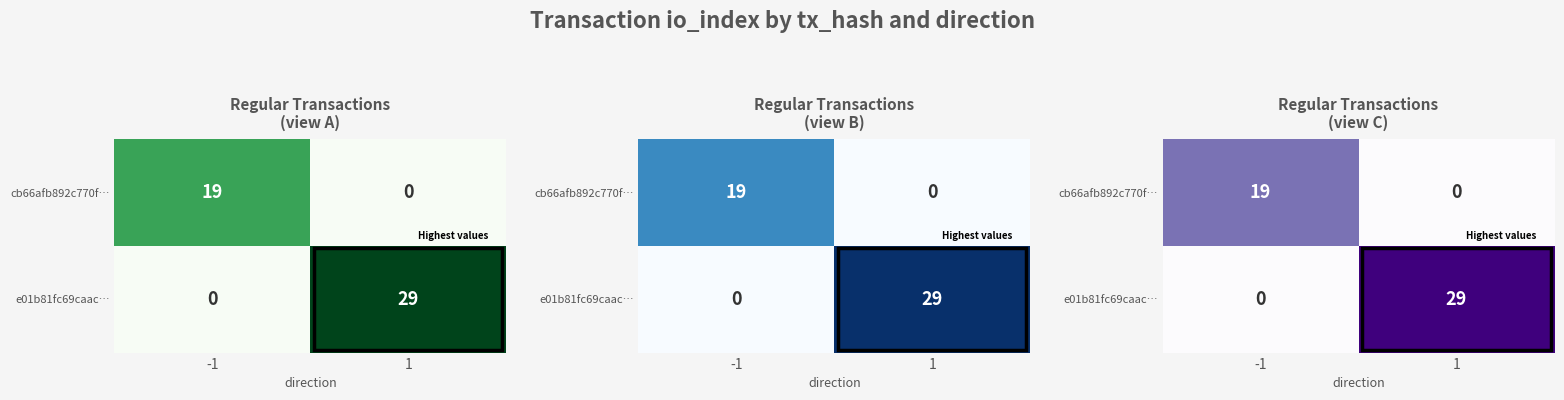

Which label corresponds to the smallest value in the chart?

1